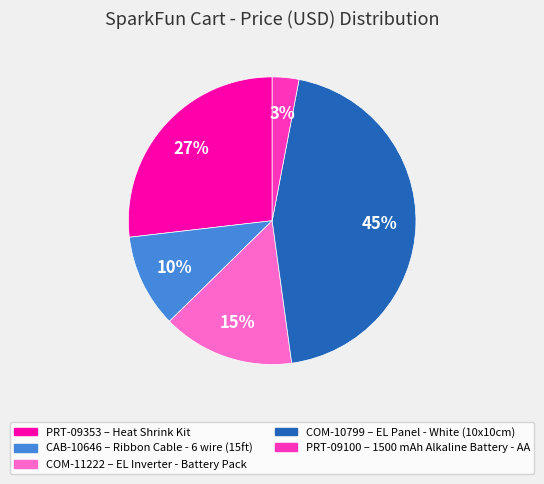

Is there a majority slice in this chart?

No